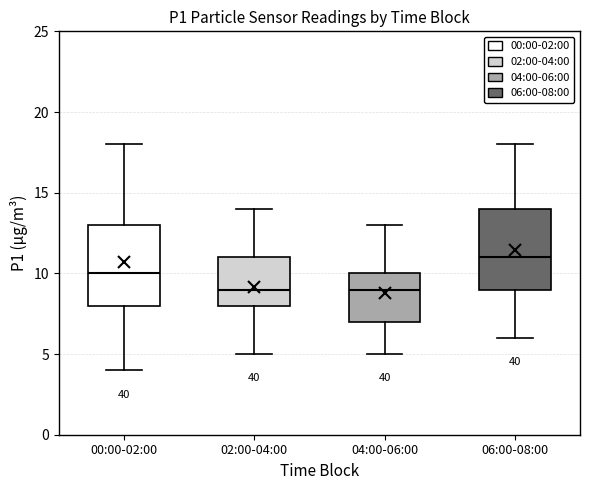

Reading left to right, read every box against the y-axis: the position of its median line, the range the box covers, and the ends of its whiskers. The values are not printed on the chart, so give them approximately, as read against the axis.

00:00-02:00: median 10, box 8 to 13, whiskers 4 to 18
02:00-04:00: median 9, box 8 to 11, whiskers 5 to 14
04:00-06:00: median 9, box 7 to 10, whiskers 5 to 13
06:00-08:00: median 11, box 9 to 14, whiskers 6 to 18